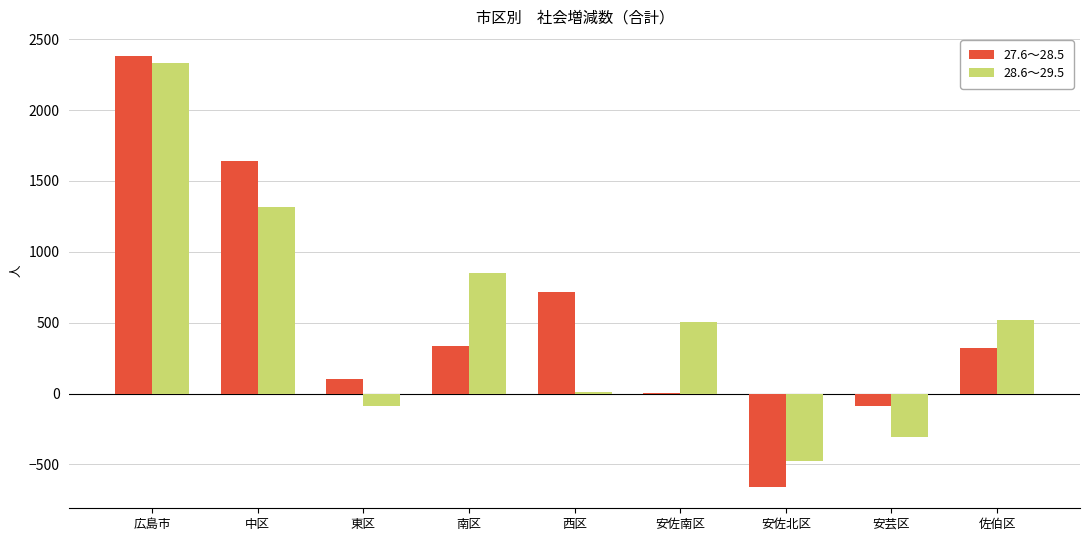

Which series changed the most between 安芸区 and 佐伯区?

28.6～29.5